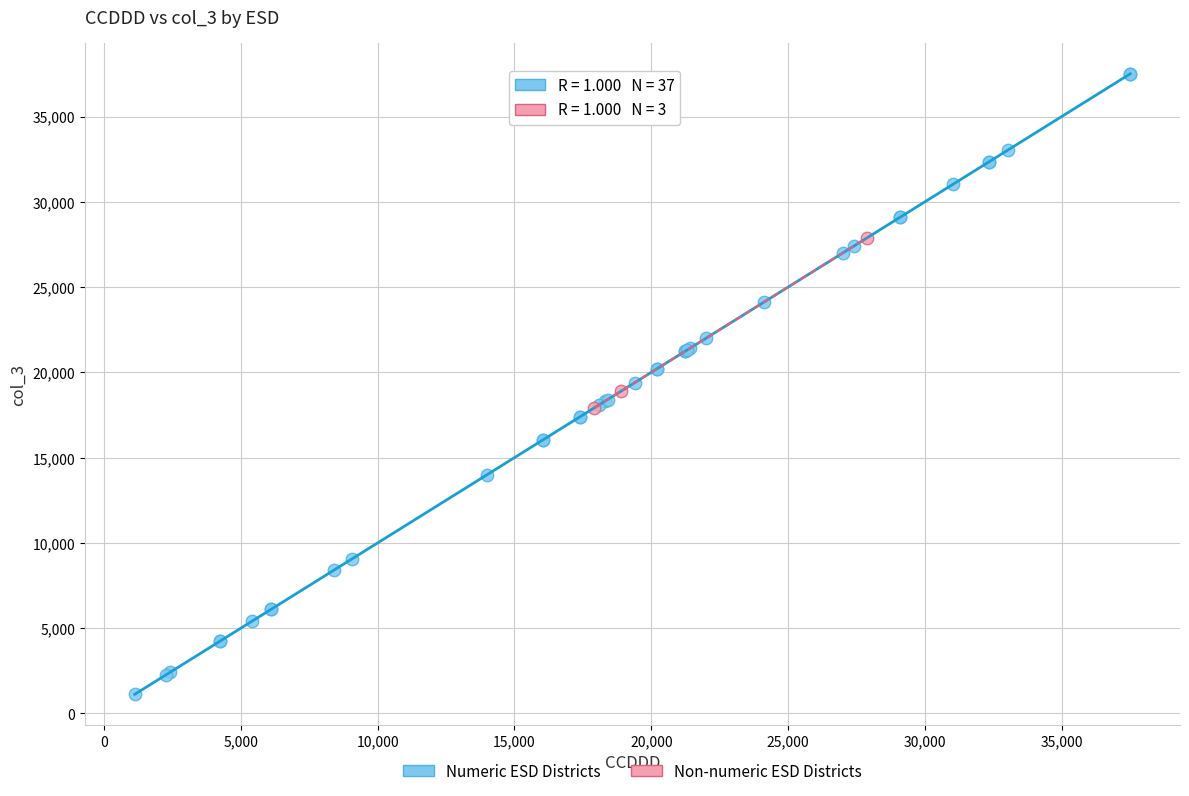

Which series has the largest Y range (max minus min)?

Numeric ESD Districts